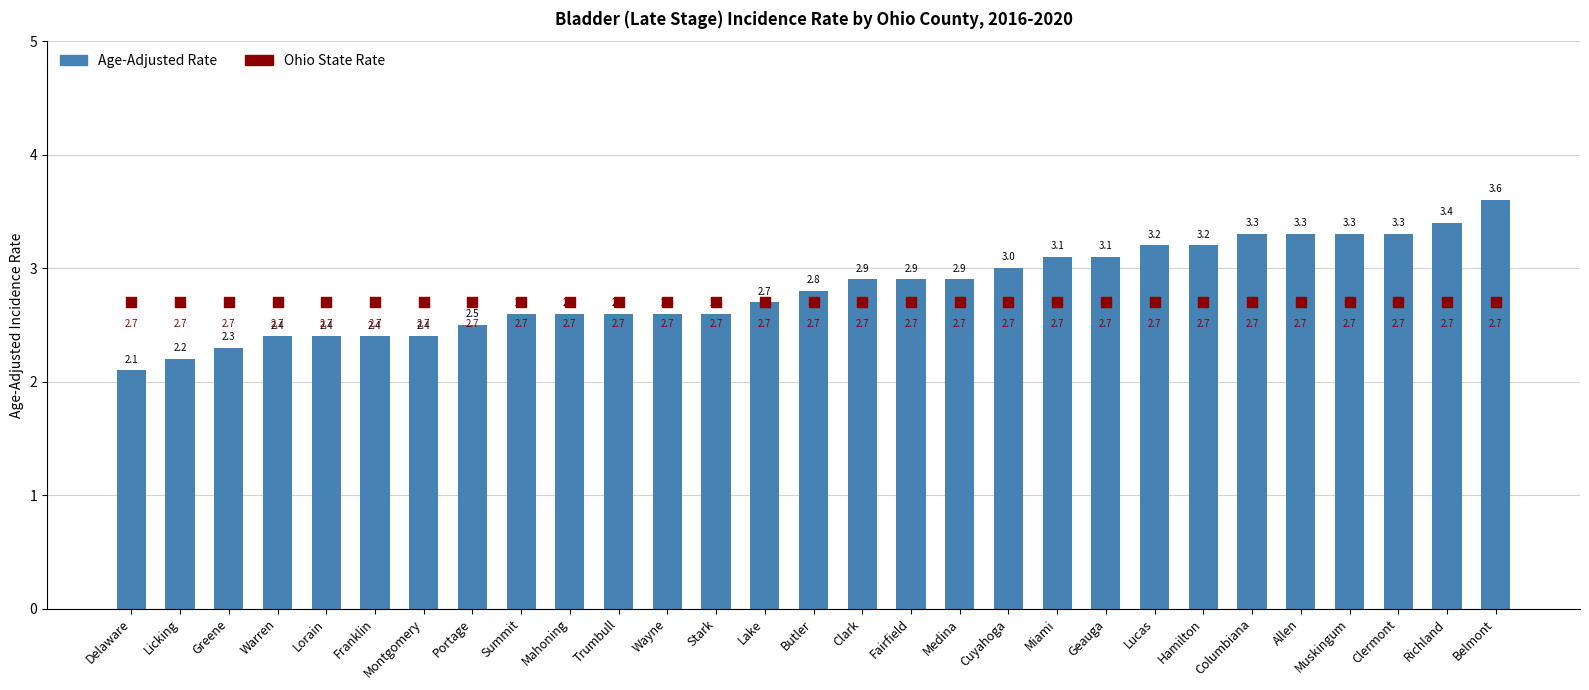

What are all the series names shown in the legend?

Age-Adjusted Rate, Ohio State Rate